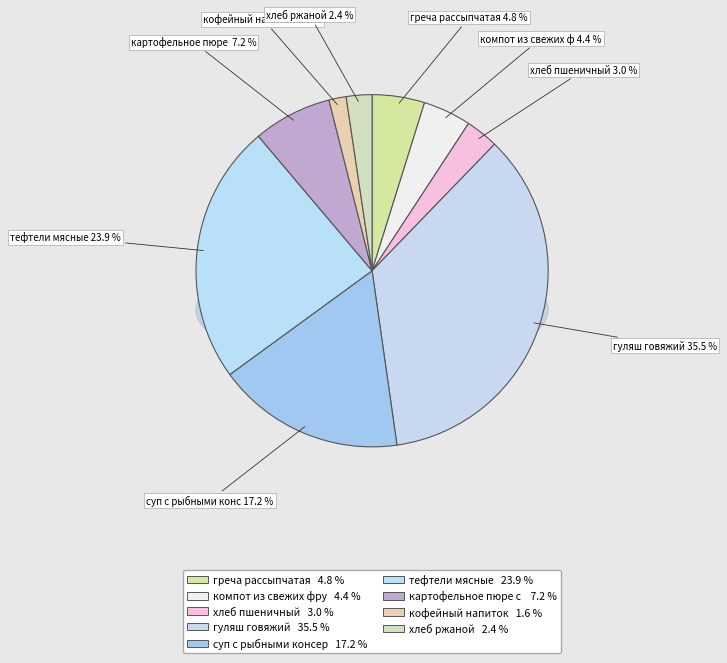

To the nearest percent, what is the difference between the картофельное пюре с маслом сливочным and греча рассыпчатая slice percentages?

2%